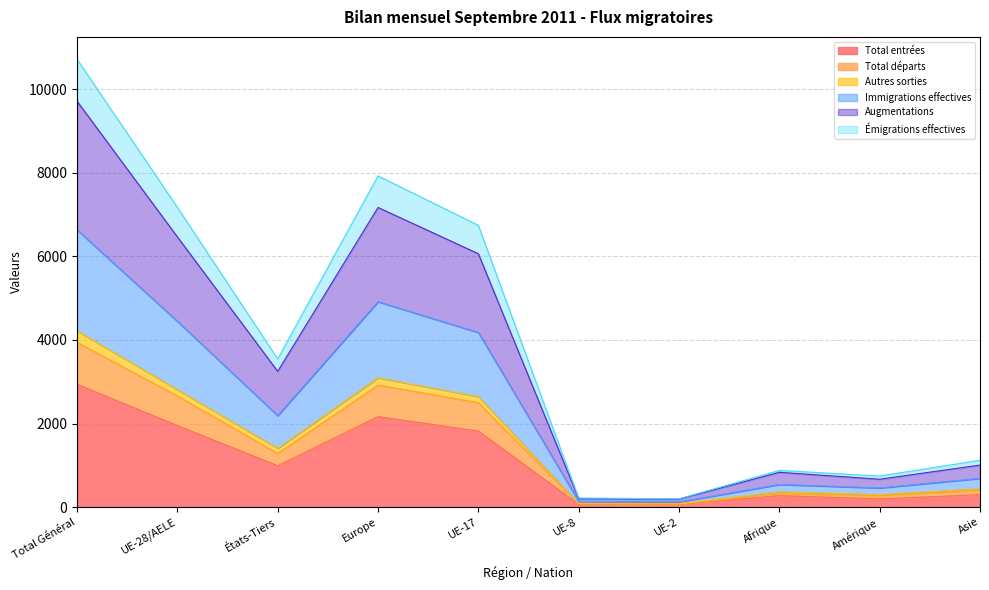

List the labels in order of Augmentations value, smallest first.

UE-2, UE-8, Amérique, Afrique, Asie, États-Tiers, UE-17, UE-28/AELE, Europe, Total Général